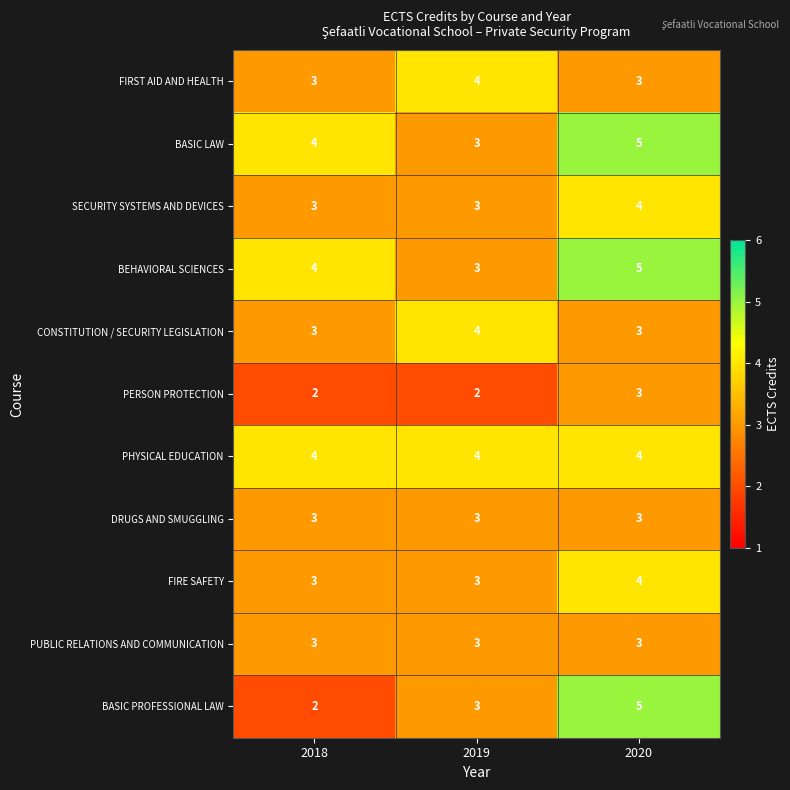

How many categories are shown in the chart?

3